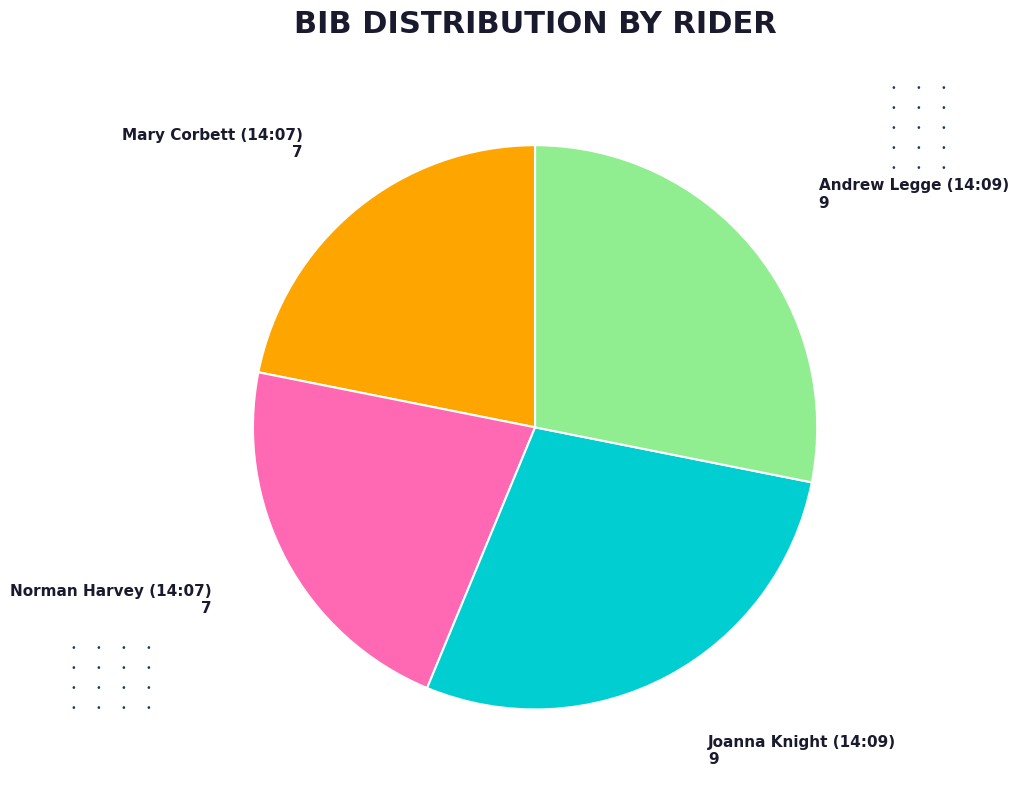

Is there any slice that represents more than half of the pie?

No